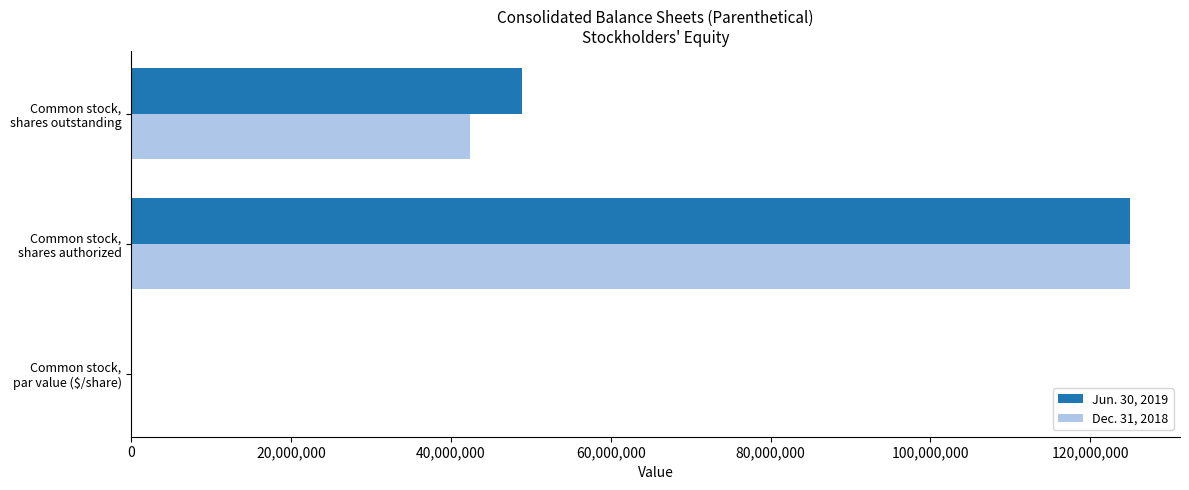

Which label corresponds to the largest value in the chart?

Common stock,
shares authorized